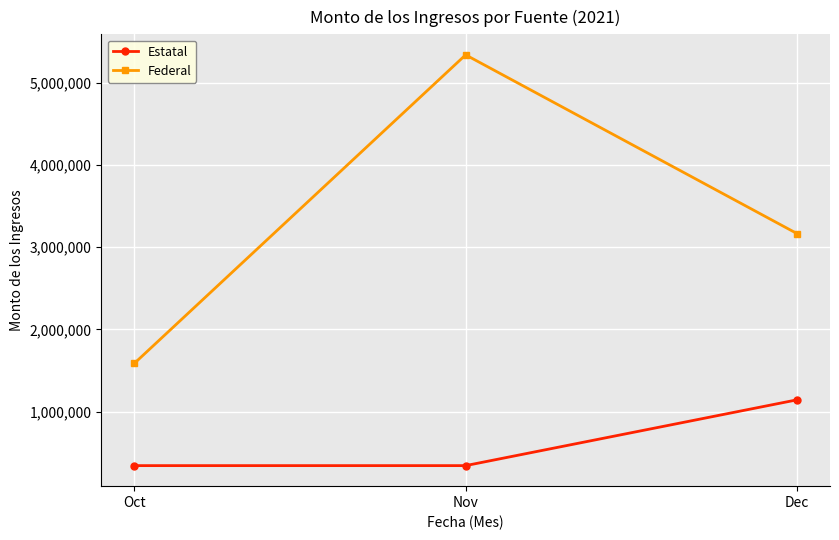

At which label does Federal first exceed 3167804?

Nov